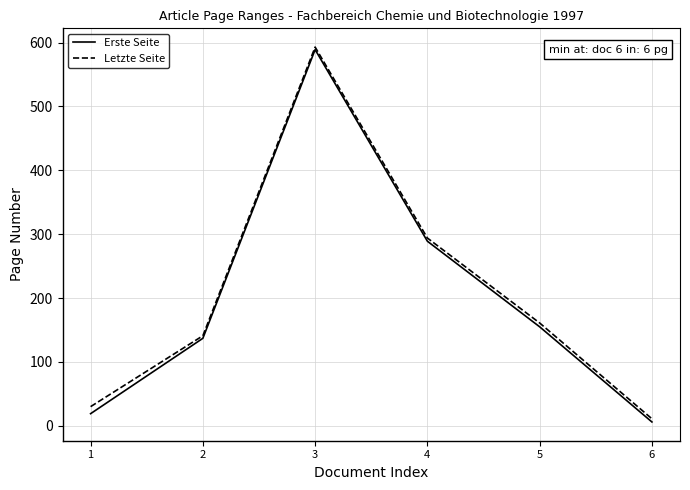

Is this an area chart (filled region under the line)?

No